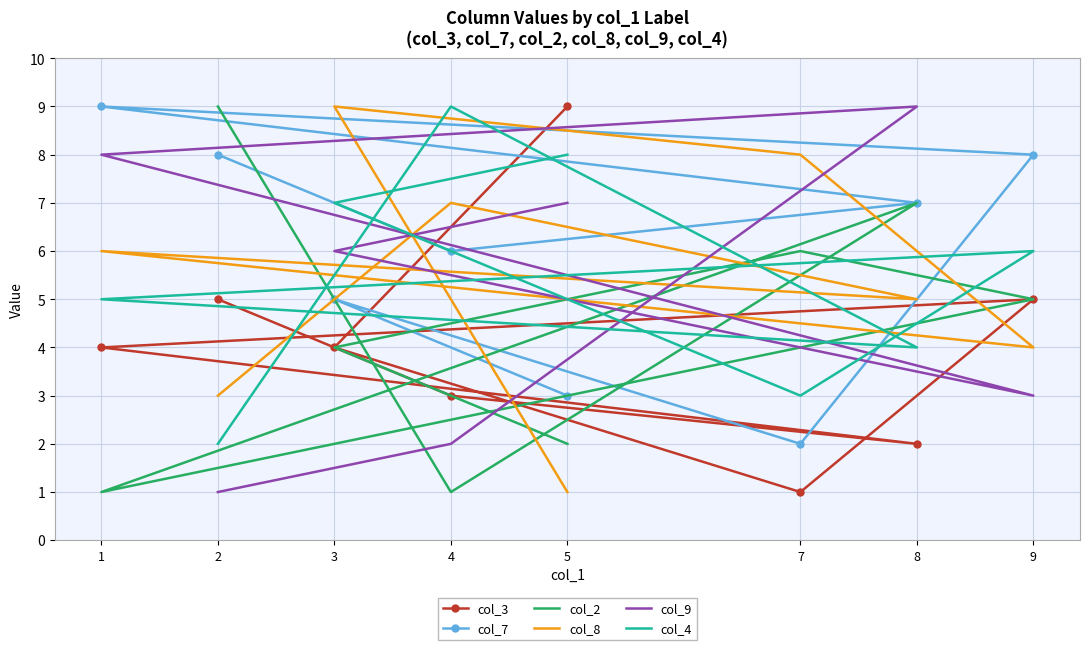

Which series has the largest total across all categories?

col_7